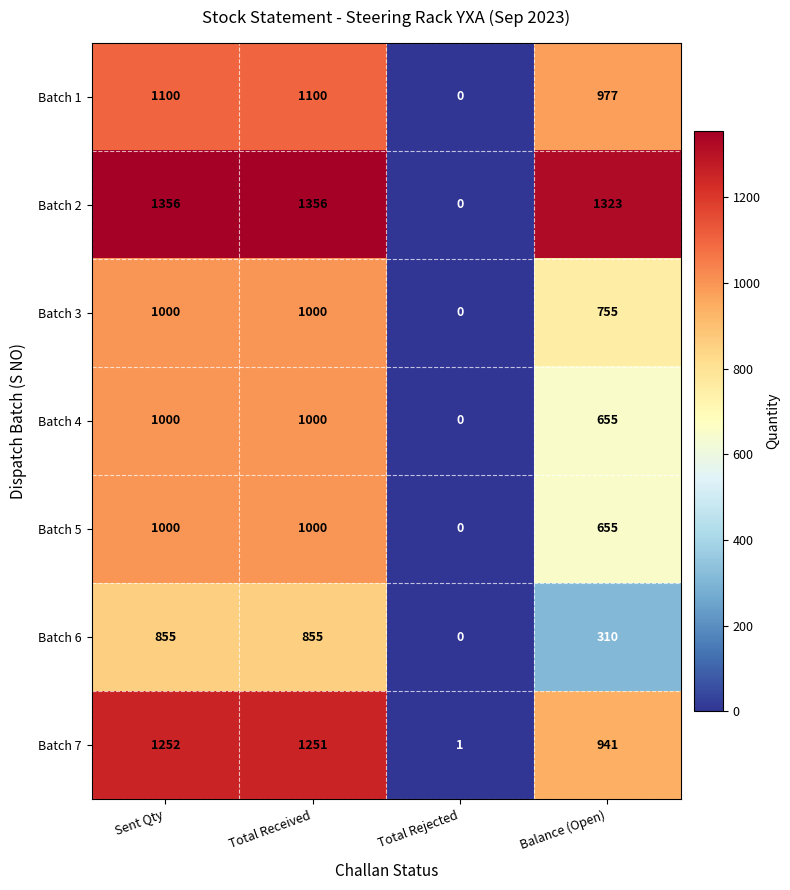

How many Batch 6 values are between 310 and 855?

3